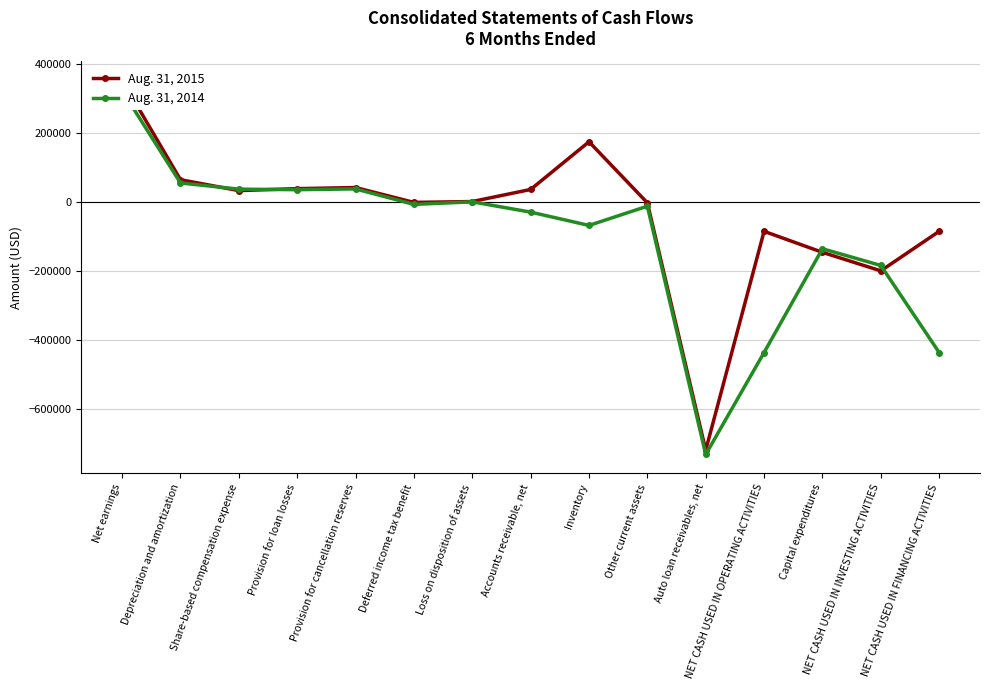

After their last crossing, which series has the higher values: Aug. 31, 2014 or Aug. 31, 2015?

Aug. 31, 2015